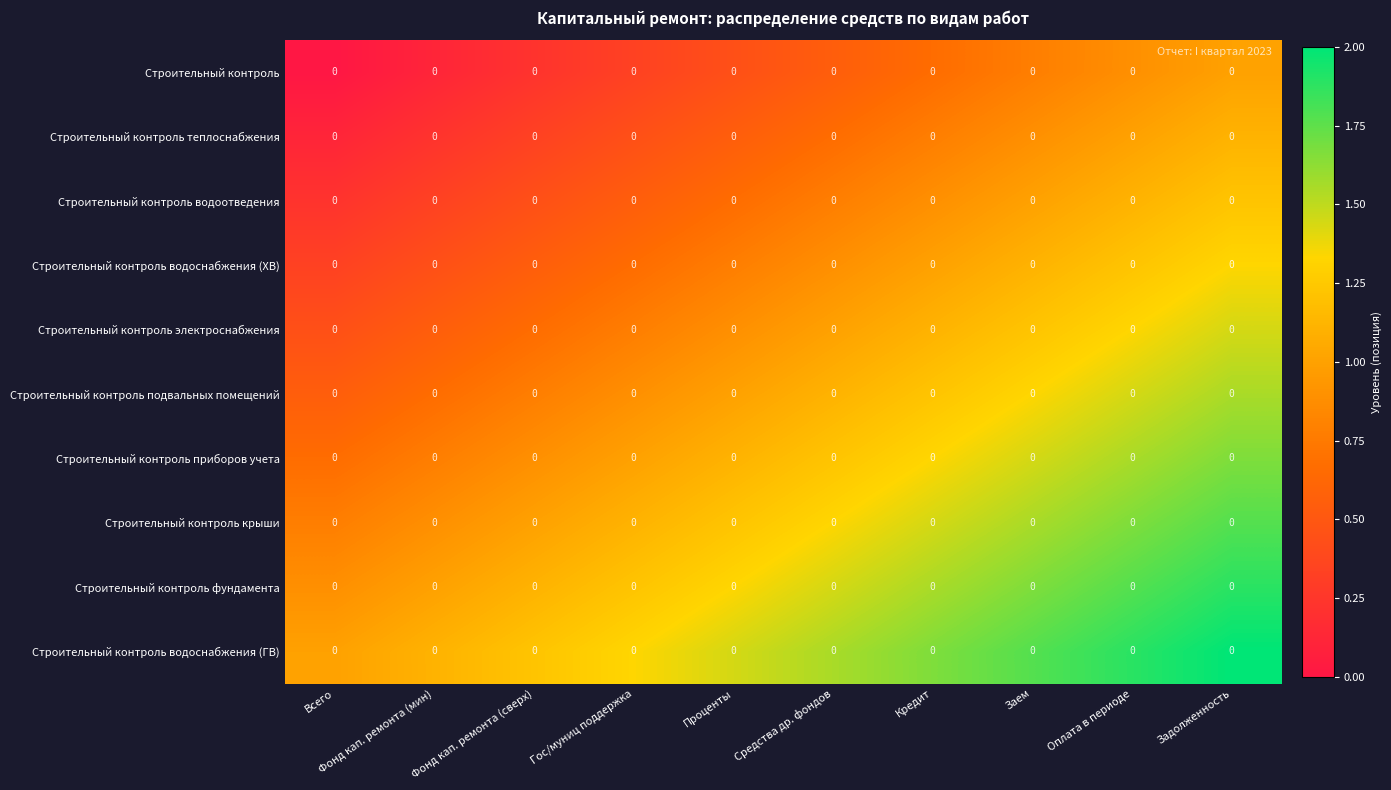

Rank the series by their maximum value, from lowest to highest.

Строительный контроль, Строительный контроль теплоснабжения, Строительный контроль водоотведения, Строительный контроль водоснабжения (ХВ), Строительный контроль электроснабжения, Строительный контроль подвальных помещений, Строительный контроль приборов учета, Строительный контроль крыши, Строительный контроль фундамента, Строительный контроль водоснабжения (ГВ)